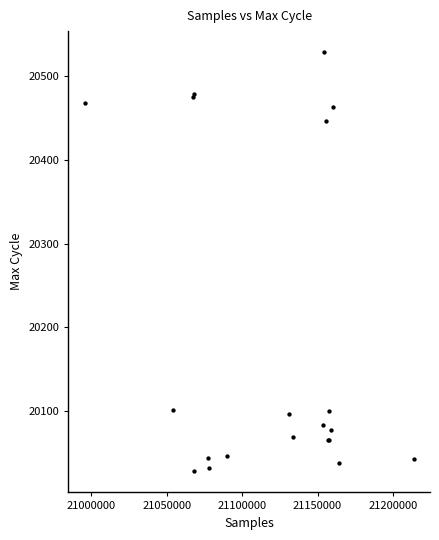

What Y value in the scatter plot is closest to 20278?

20447